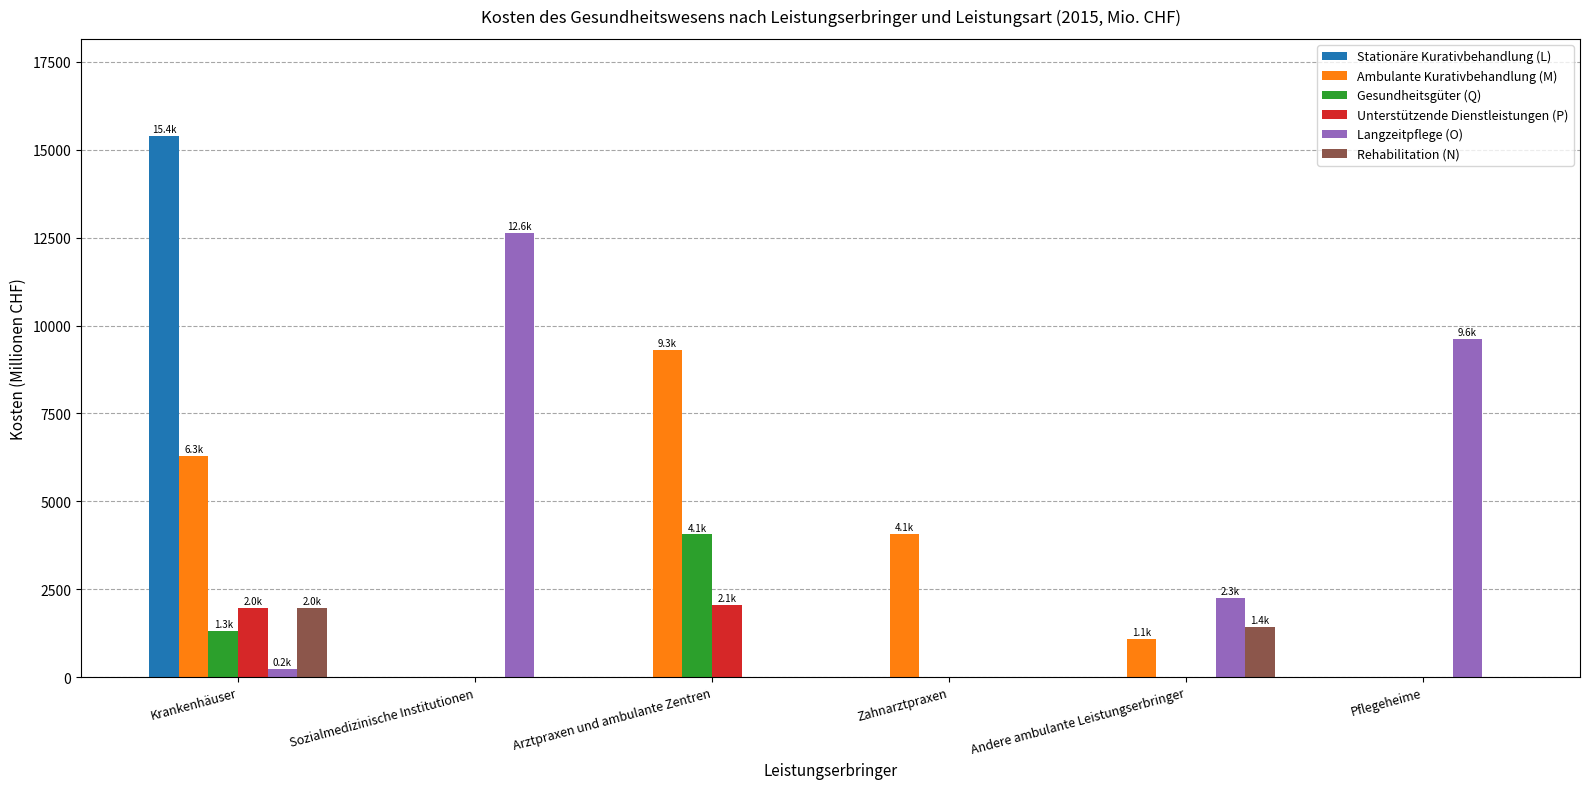

What is the approximate value of Gesundheitsgüter (Q) at Krankenhäuser?

1305.6